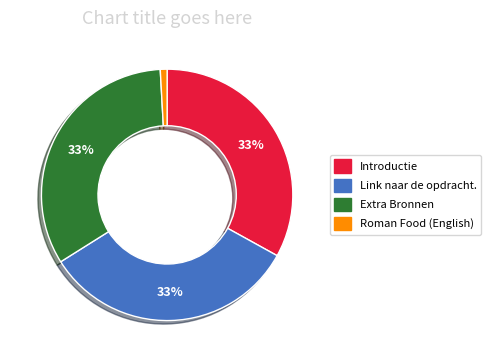

How many slices are in this pie chart?

4